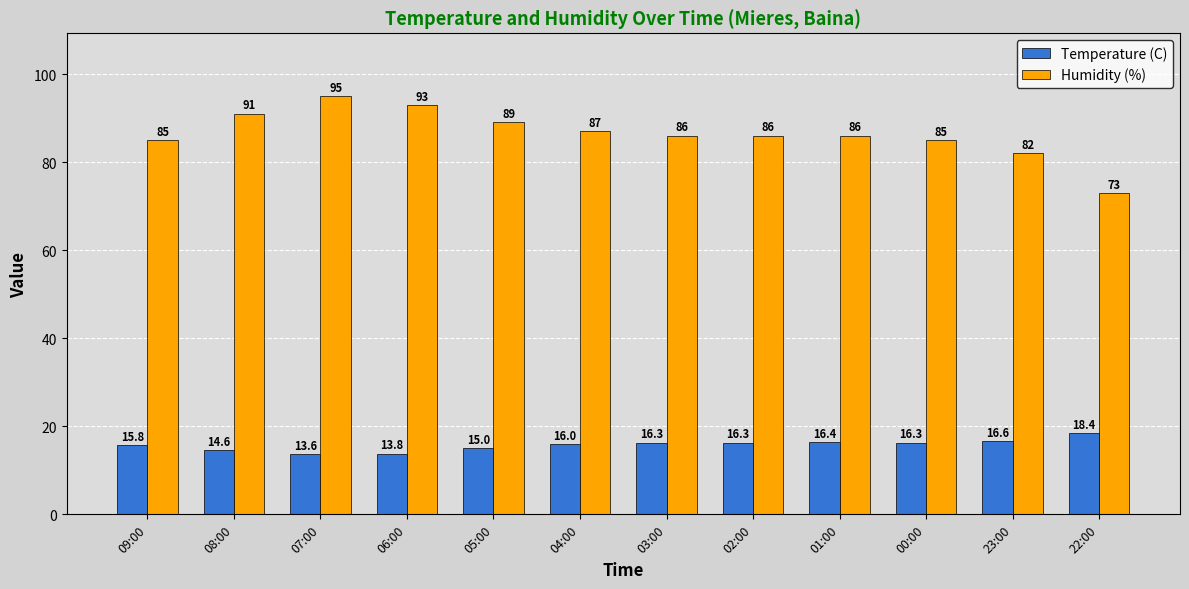

Is it true that Temperature (C) equals 16.0 at 04:00?

True